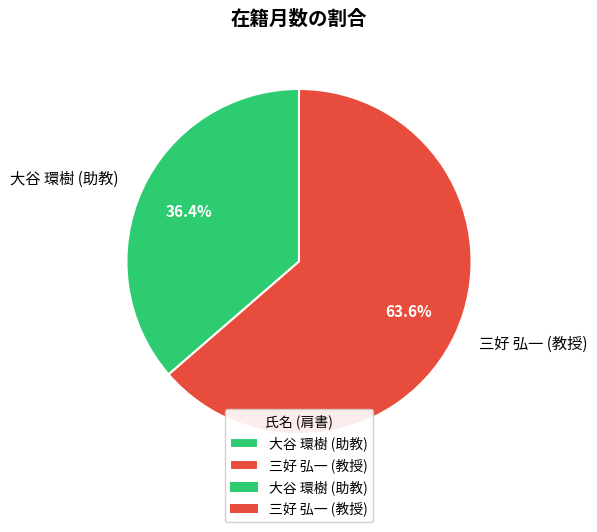

To the nearest percent, what is the average slice percentage?

50%